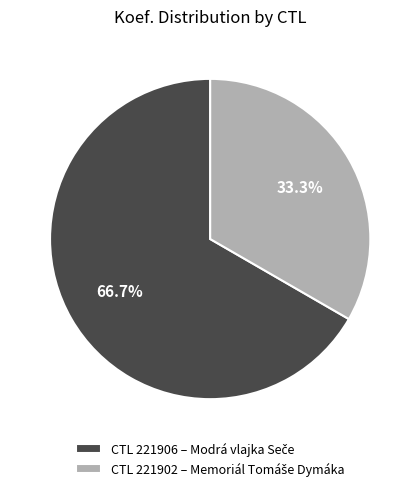

Is there any slice that represents more than half of the pie?

Yes